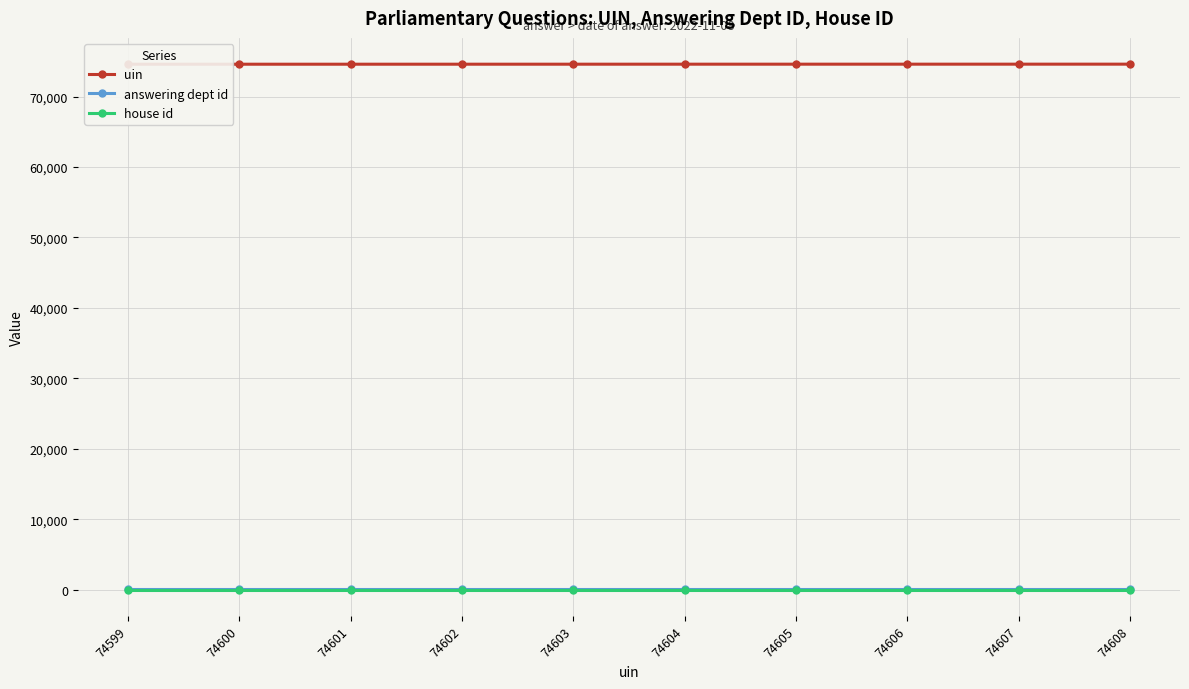

Which has a higher value, 74599 or 74606?

74606